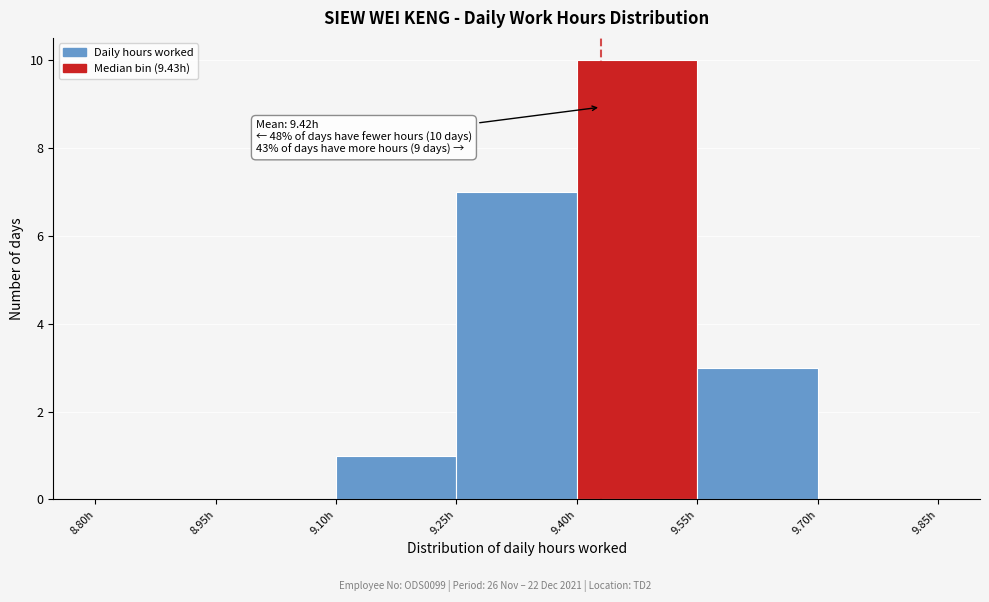

Which range on the x-axis has the tallest bar?

9.40 to 9.55